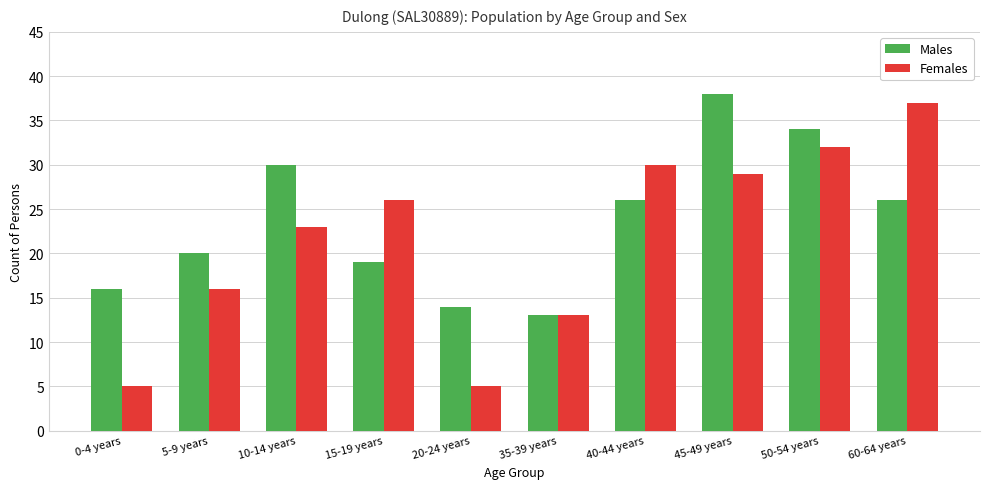

What is the sum of the Males values at 40-44 years and 50-54 years?

60